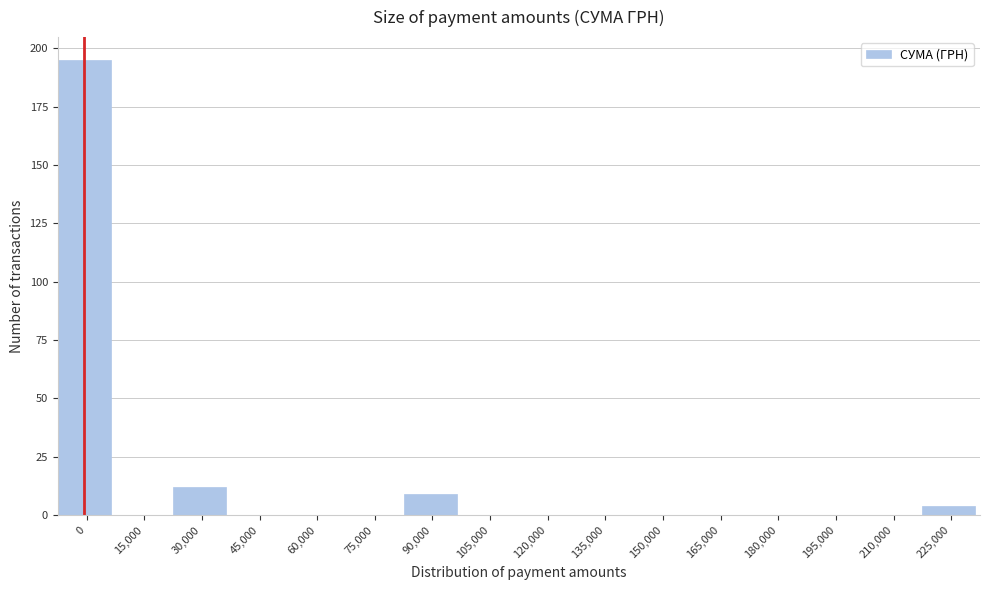

Reading left to right, transcribe all the data shown in this chart.

0=195	15,000=0	30,000=12	45,000=0	60,000=0	75,000=0	90,000=9	105,000=0	120,000=0	135,000=0	150,000=0	165,000=0	180,000=0	195,000=0	210,000=0	225,000=4